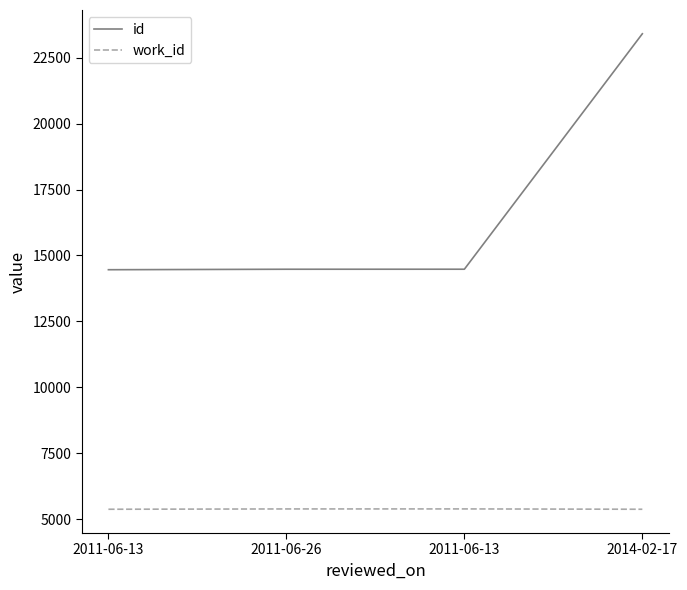

What value does the work_id series have at 2011-06-26?

5391